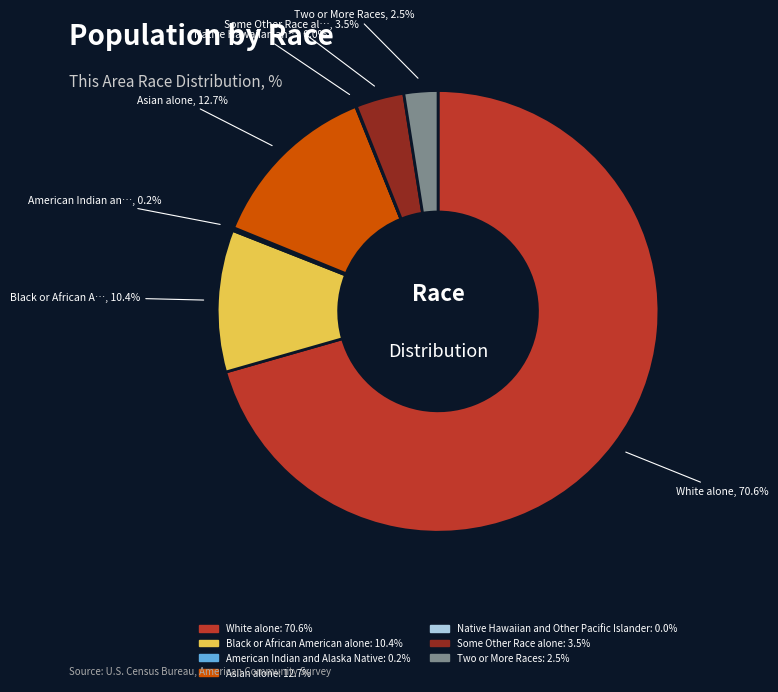

Which has a higher value, Asian alone: 12.7% or White alone: 70.6%?

White alone: 70.6%